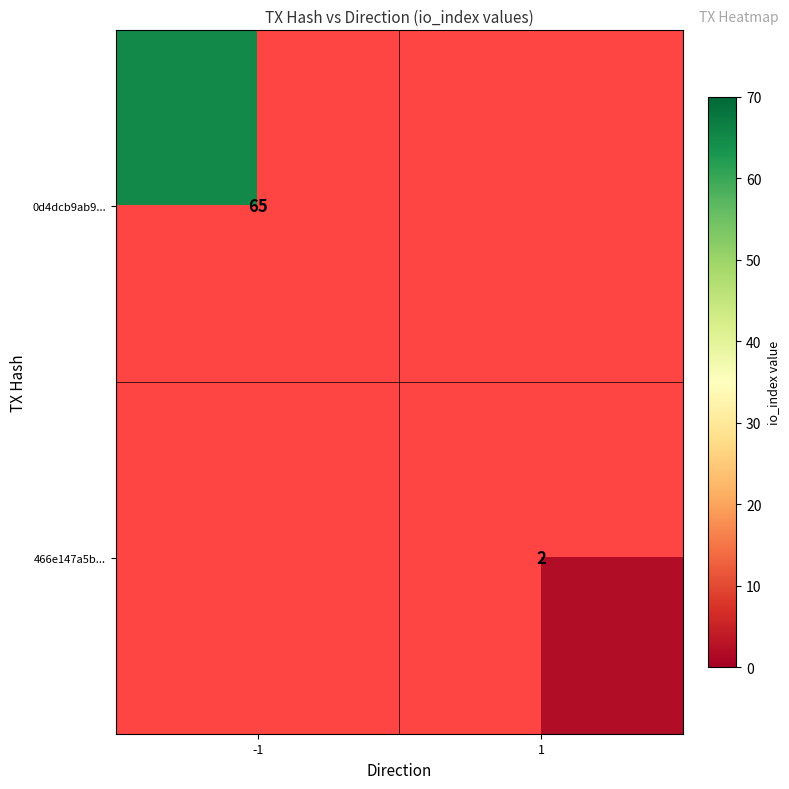

The 466e147a5b... series shows 2 at 1. True or false?

True